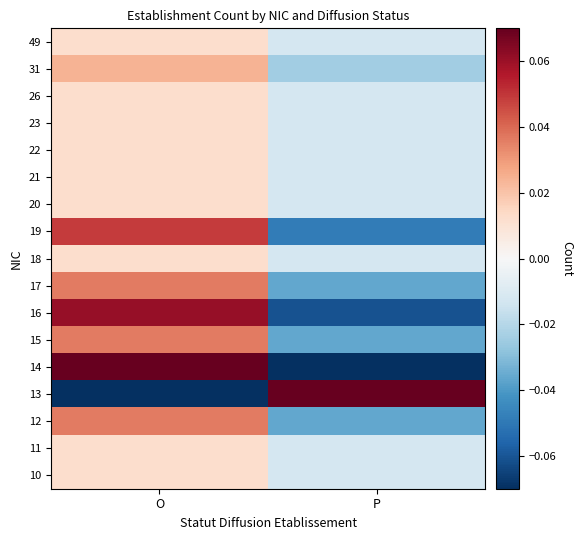

At which category is the sum across all series the highest?

O